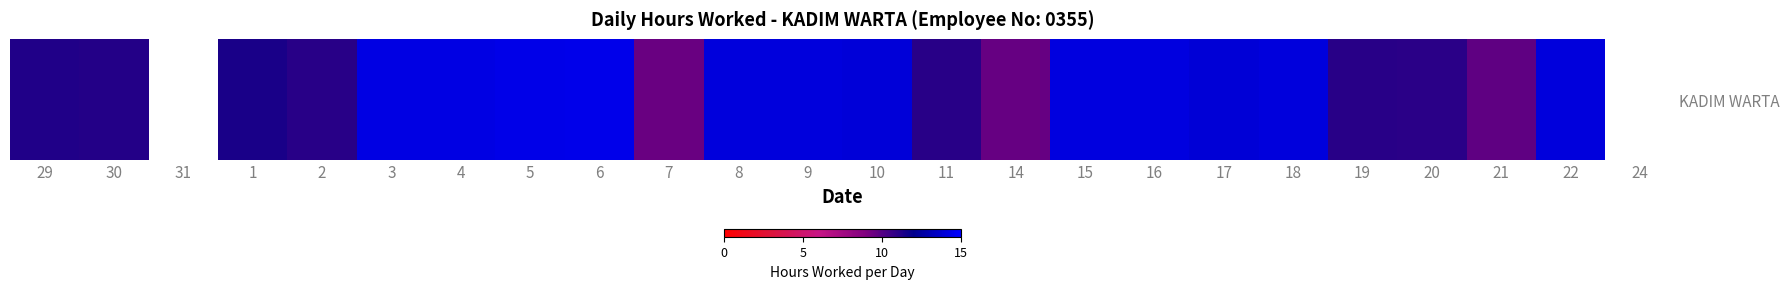

Between 19 and 20, which is larger?

19